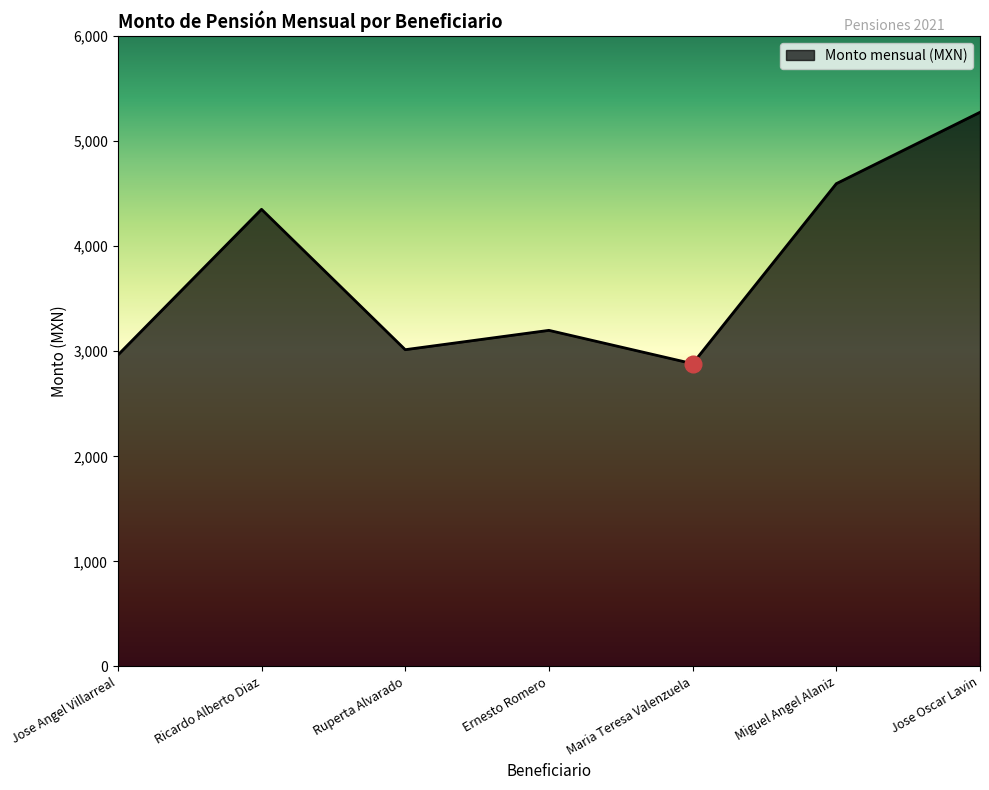

At which category does the data reach its first local valley?

Ruperta Alvarado